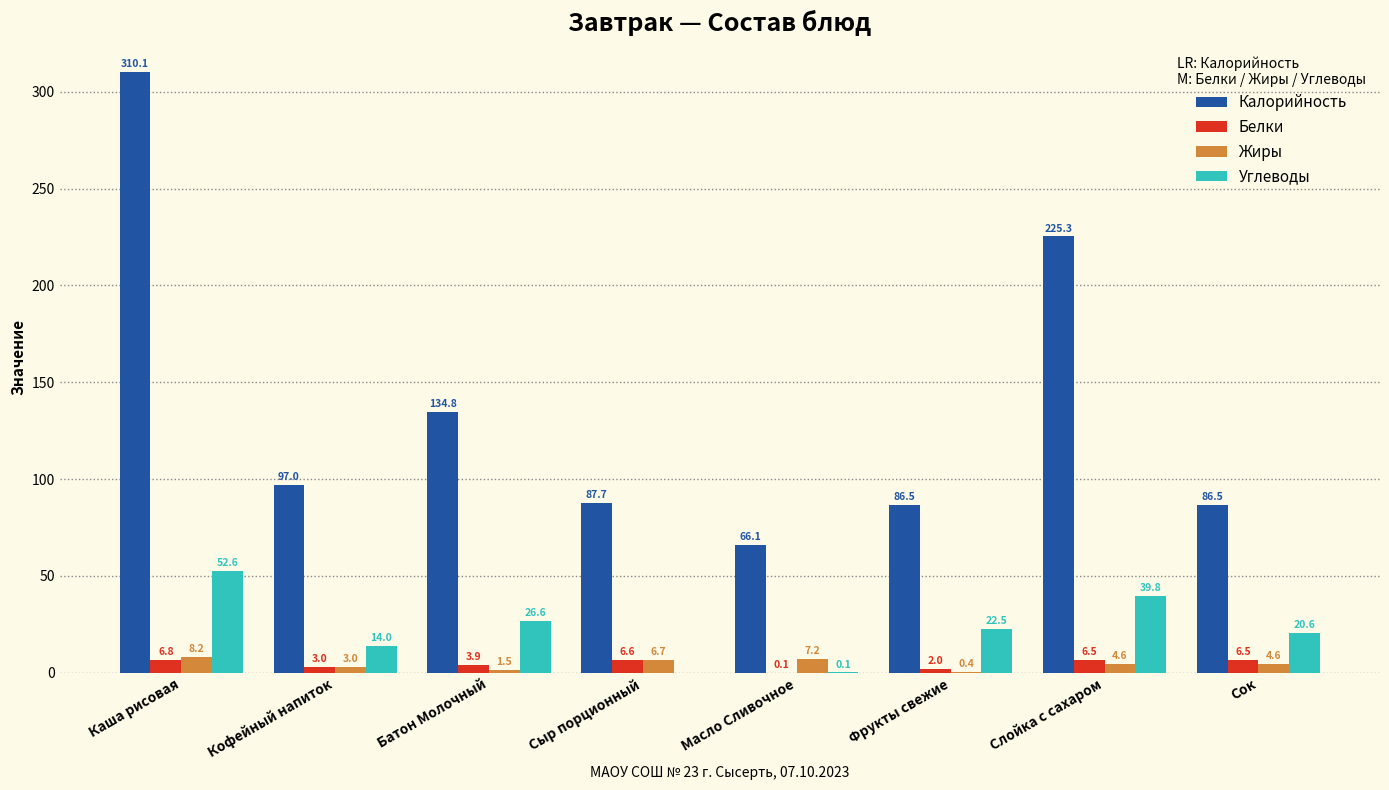

What is the total value across all series at Сыр порционный?

100.9